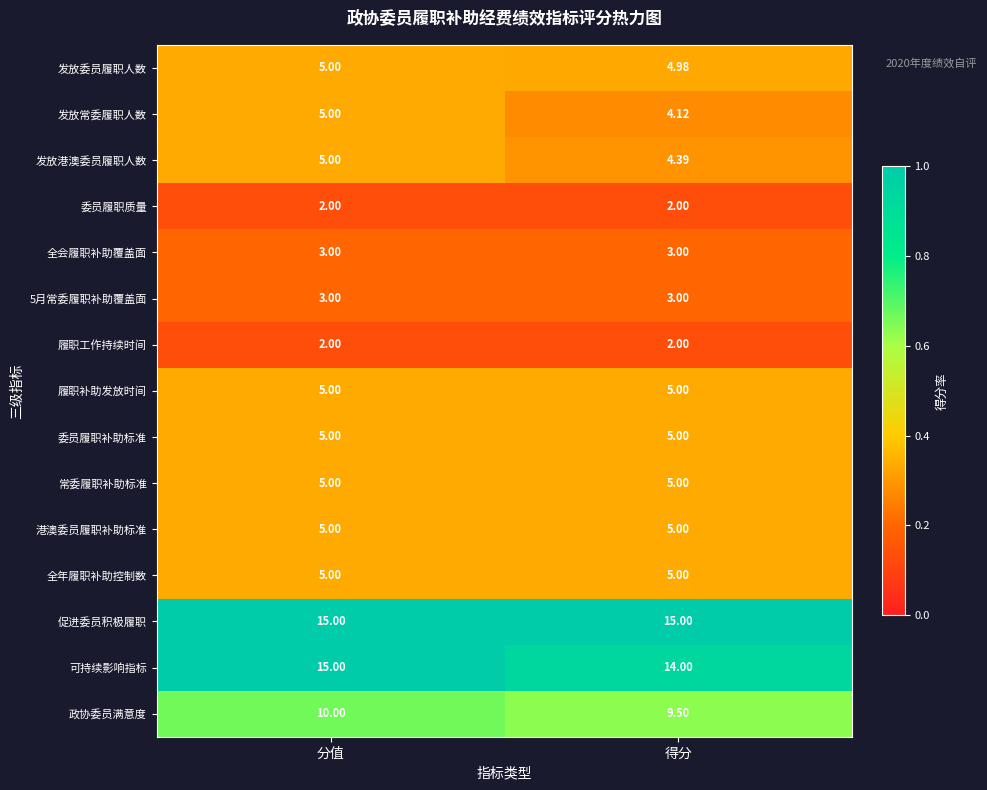

Between 分值 and 得分, which series saw the biggest shift?

可持续影响指标